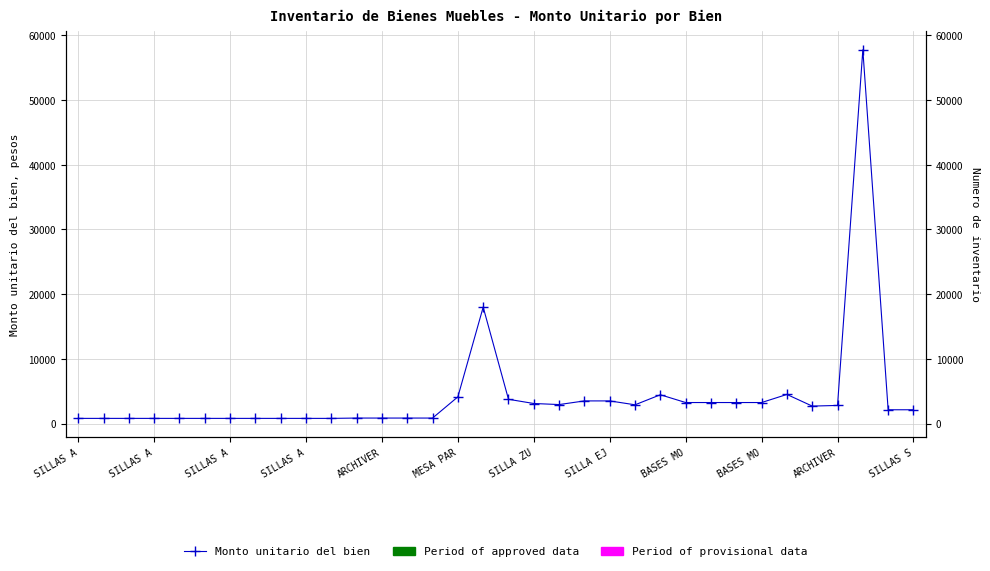

Where is the data nearest to the value 29283?

16